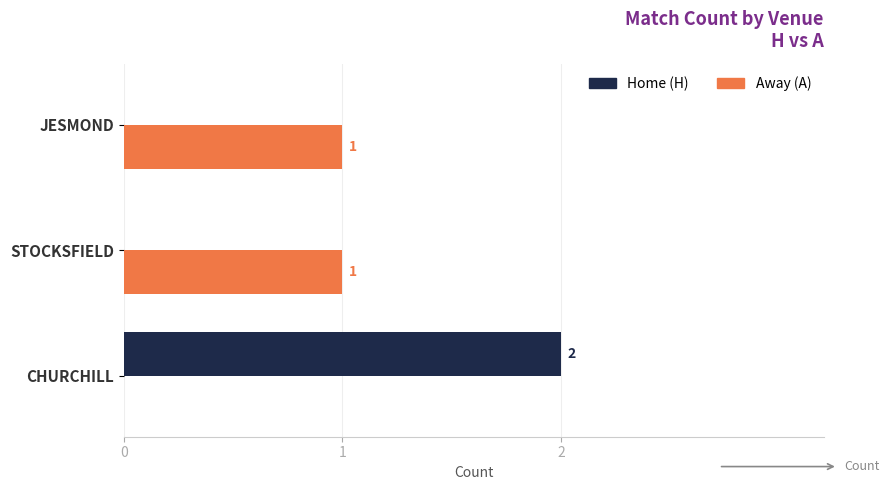

Which series changed the most between CHURCHILL and JESMOND?

Home (H)